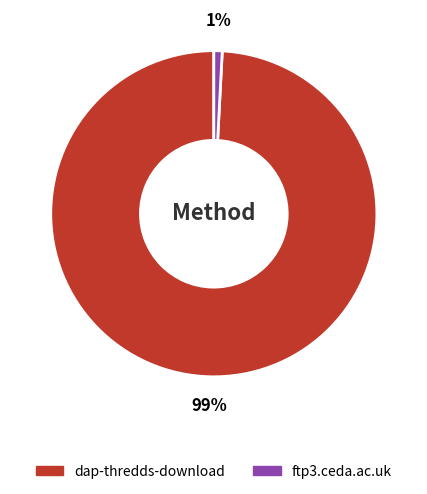

Rank the categories by value from lowest to highest.

ftp3.ceda.ac.uk, dap-thredds-download